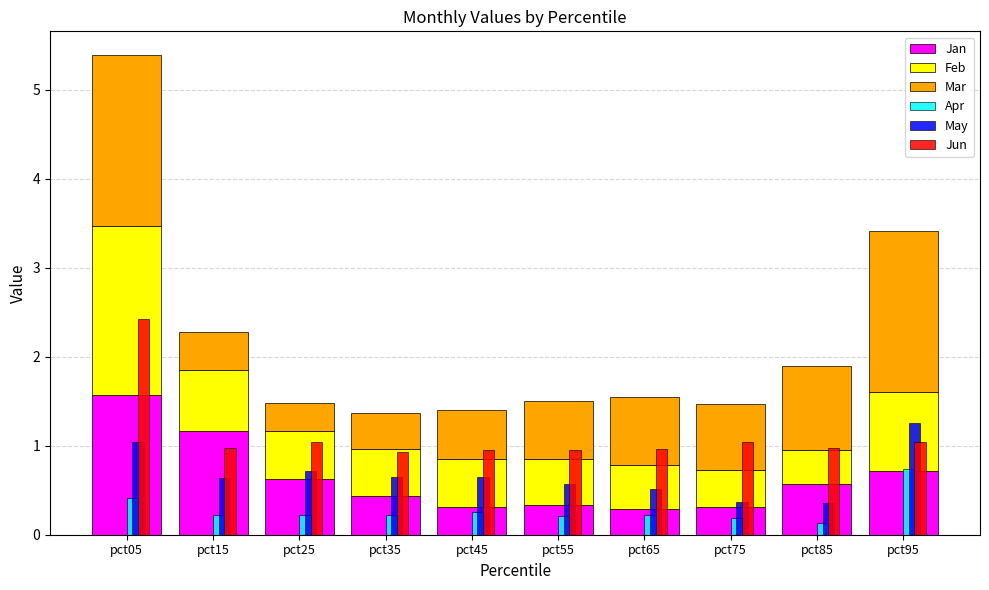

Reading left to right, what are all the values shown in this chart?

Jan: 1.6	1.2	0.6	0.4	0.3	0.3	0.3	0.3	0.6	0.7
Feb: 1.9	0.7	0.5	0.5	0.5	0.5	0.5	0.4	0.4	0.9
Mar: 1.9	0.4	0.3	0.4	0.6	0.6	0.8	0.7	0.9	1.8
Apr: 0.4	0.2	0.2	0.2	0.3	0.2	0.2	0.2	0.1	0.7
May: 1.0	0.6	0.7	0.6	0.6	0.6	0.5	0.4	0.4	1.3
Jun: 2.4	1.0	1.0	0.9	1.0	0.9	1.0	1.0	1.0	1.0